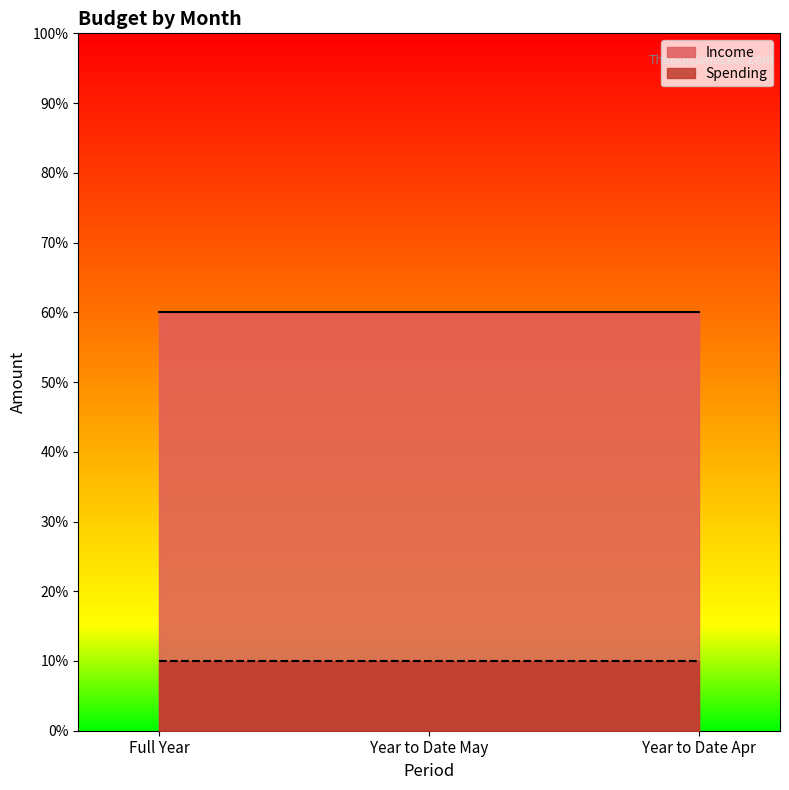

What is the lowest value of the Spending series?

1